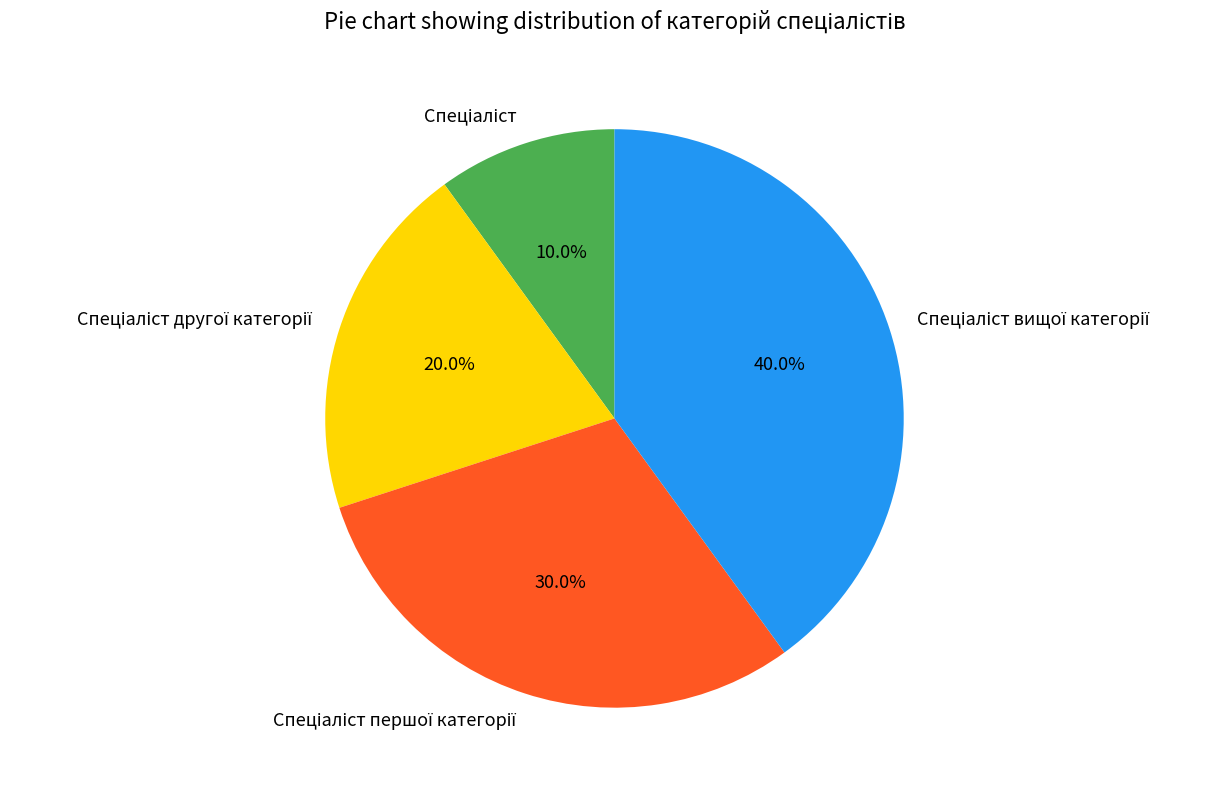

How many slices are in this pie chart?

4